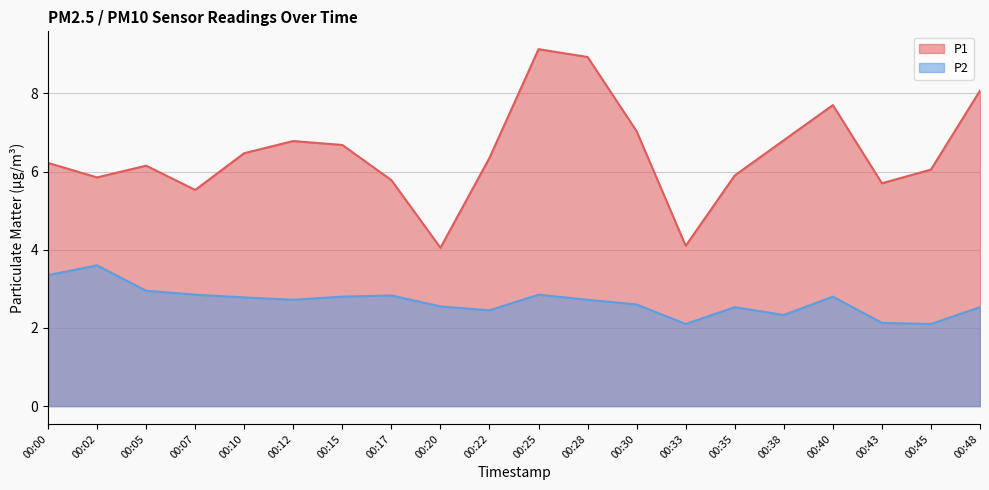

Does the chart display data point markers on the line(s)?

No